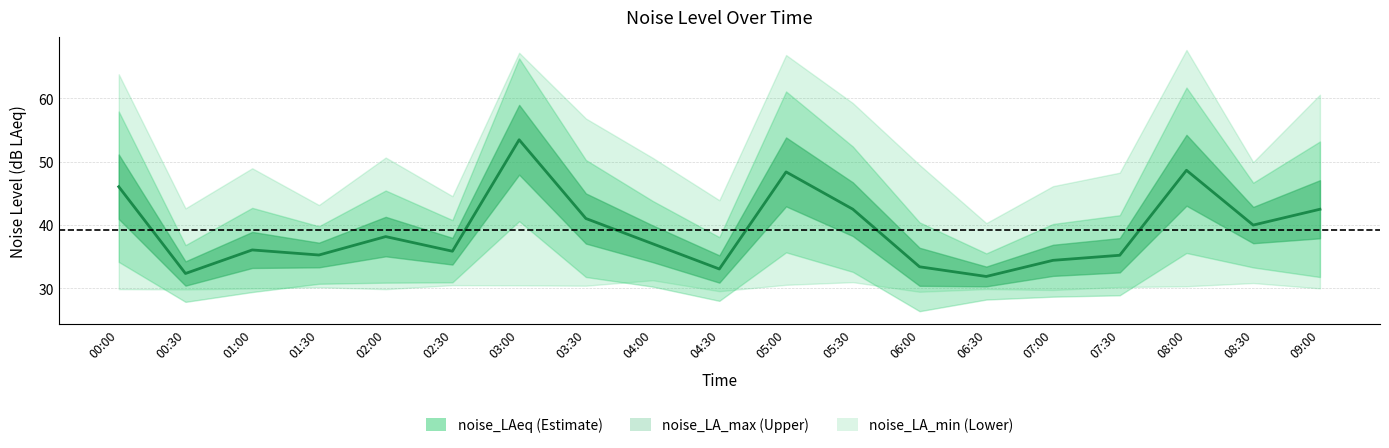

True or false: the data shows 31.8 at 06:30.

True